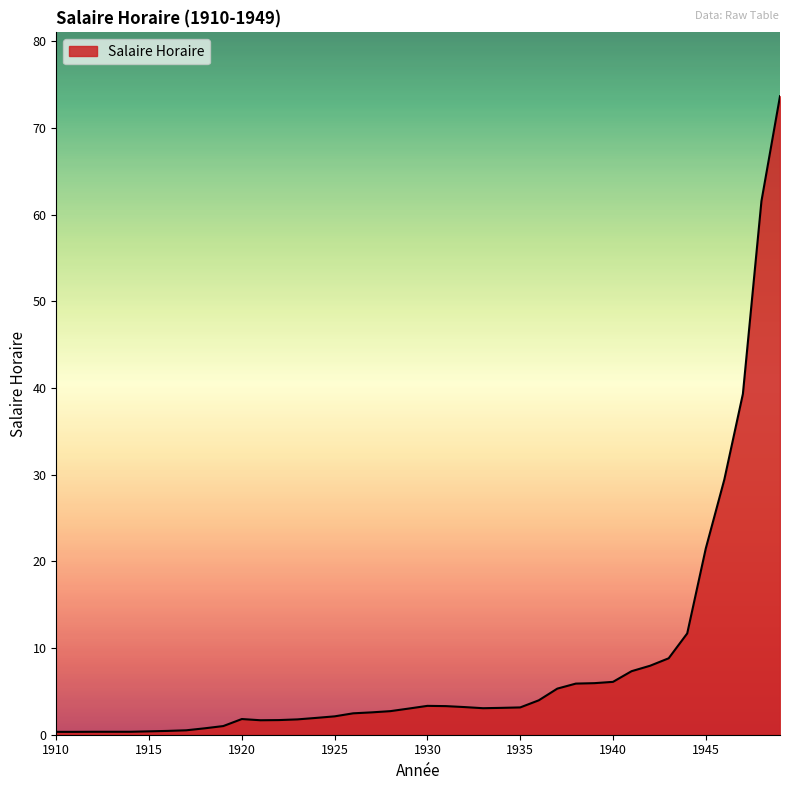

What is the greatest value displayed?

73.7